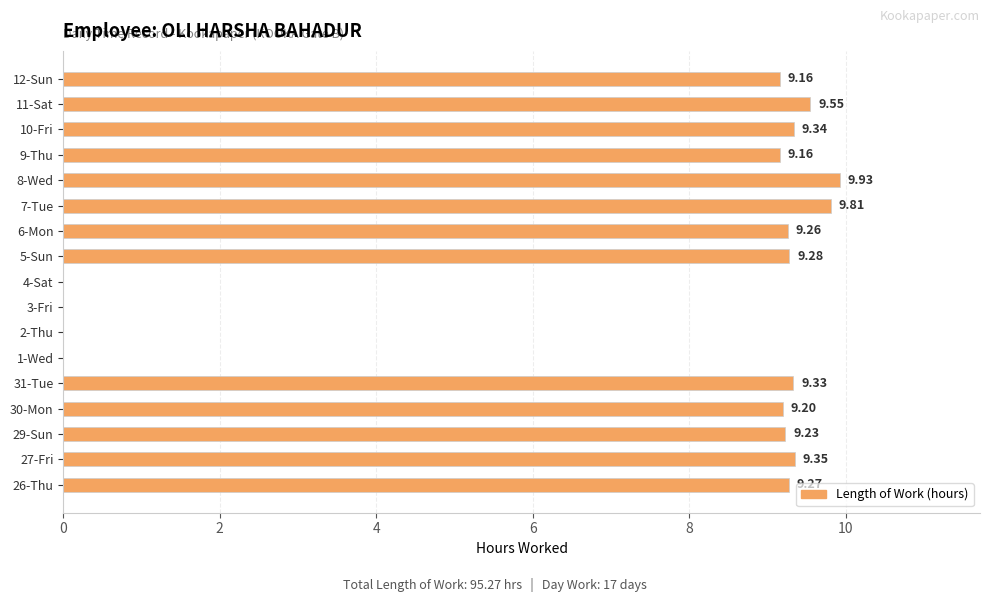

What is the sum of the values at 6-Mon and 5-Sun?

18.5